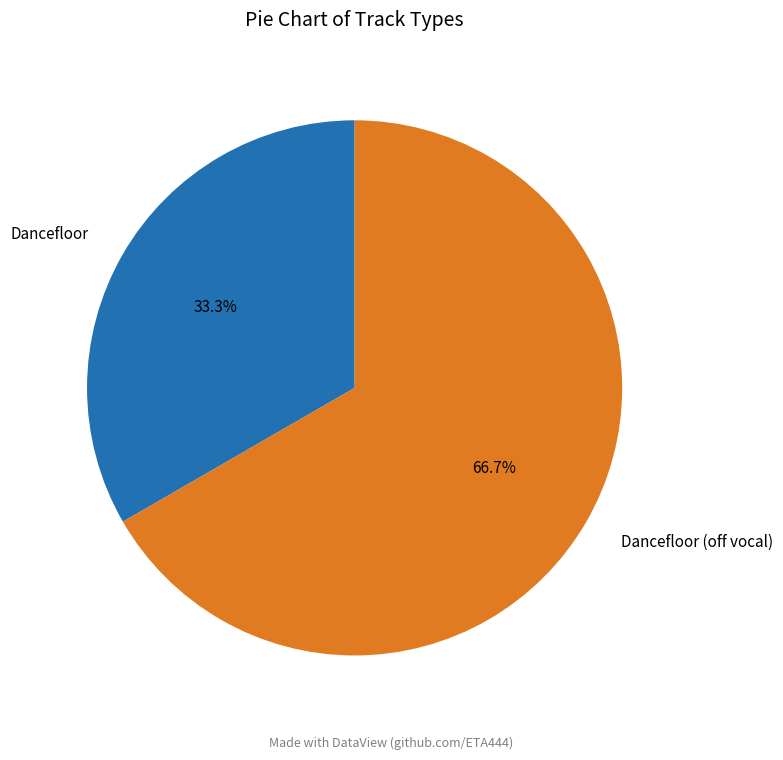

What percentage is the Dancefloor slice, to the nearest percent?

33%